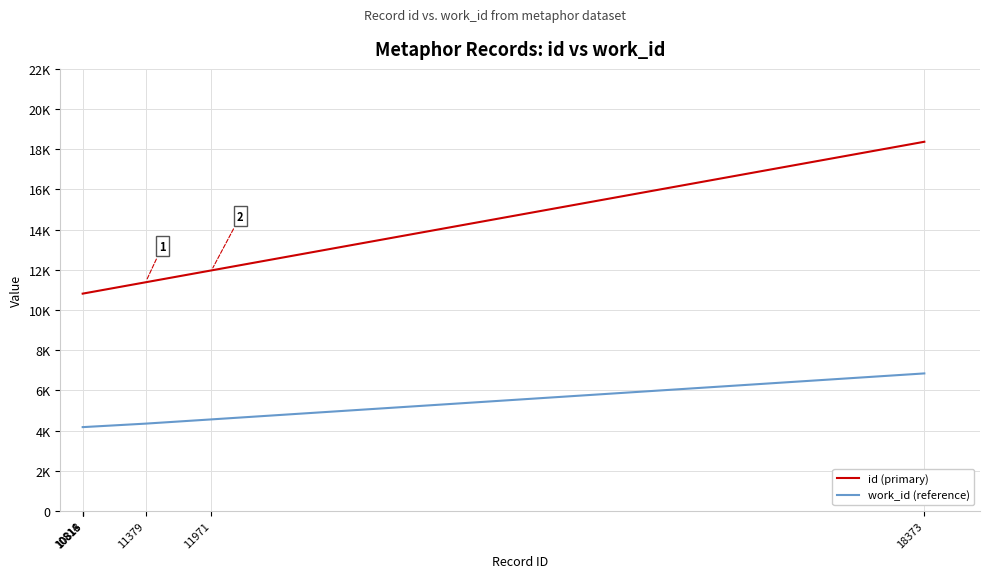

At which label does work_id (reference) first exceed 4344?

11971